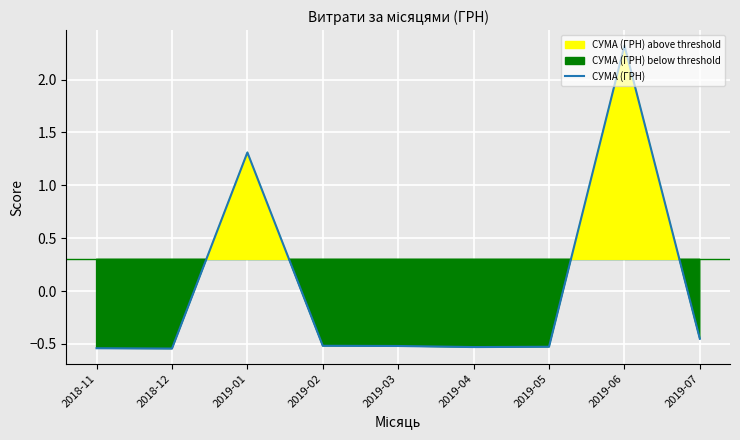

How many negative values are there?

7